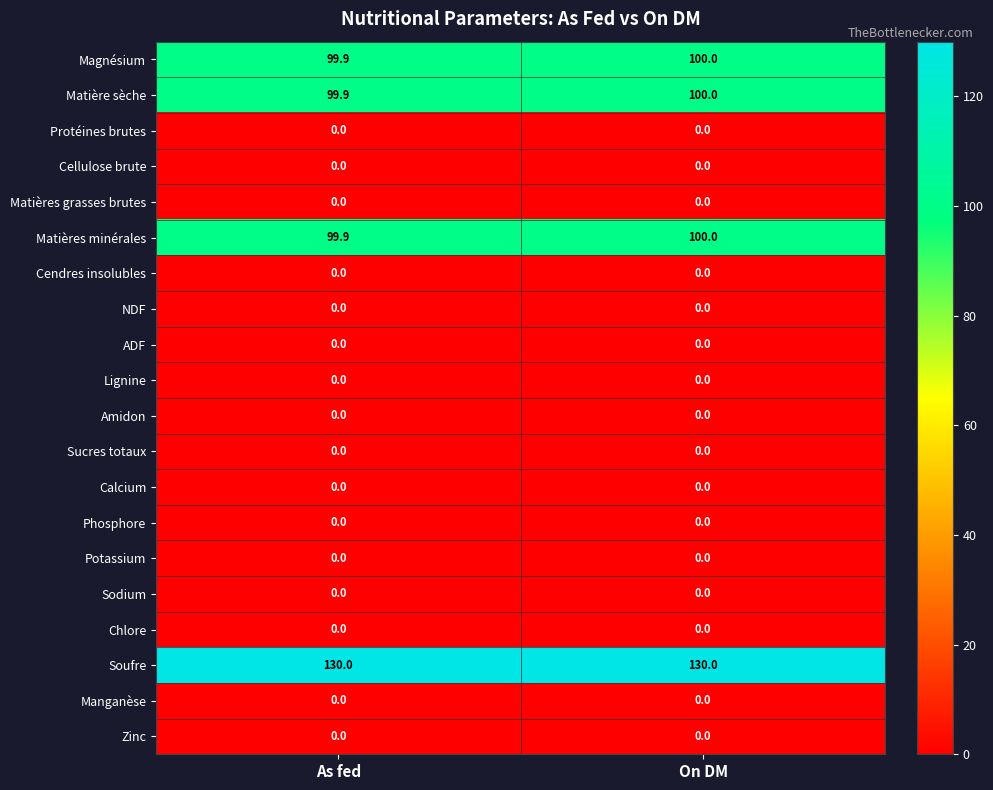

Is the value of Matières grasses brutes at On DM greater than the value of Matière sèche at As fed?

No